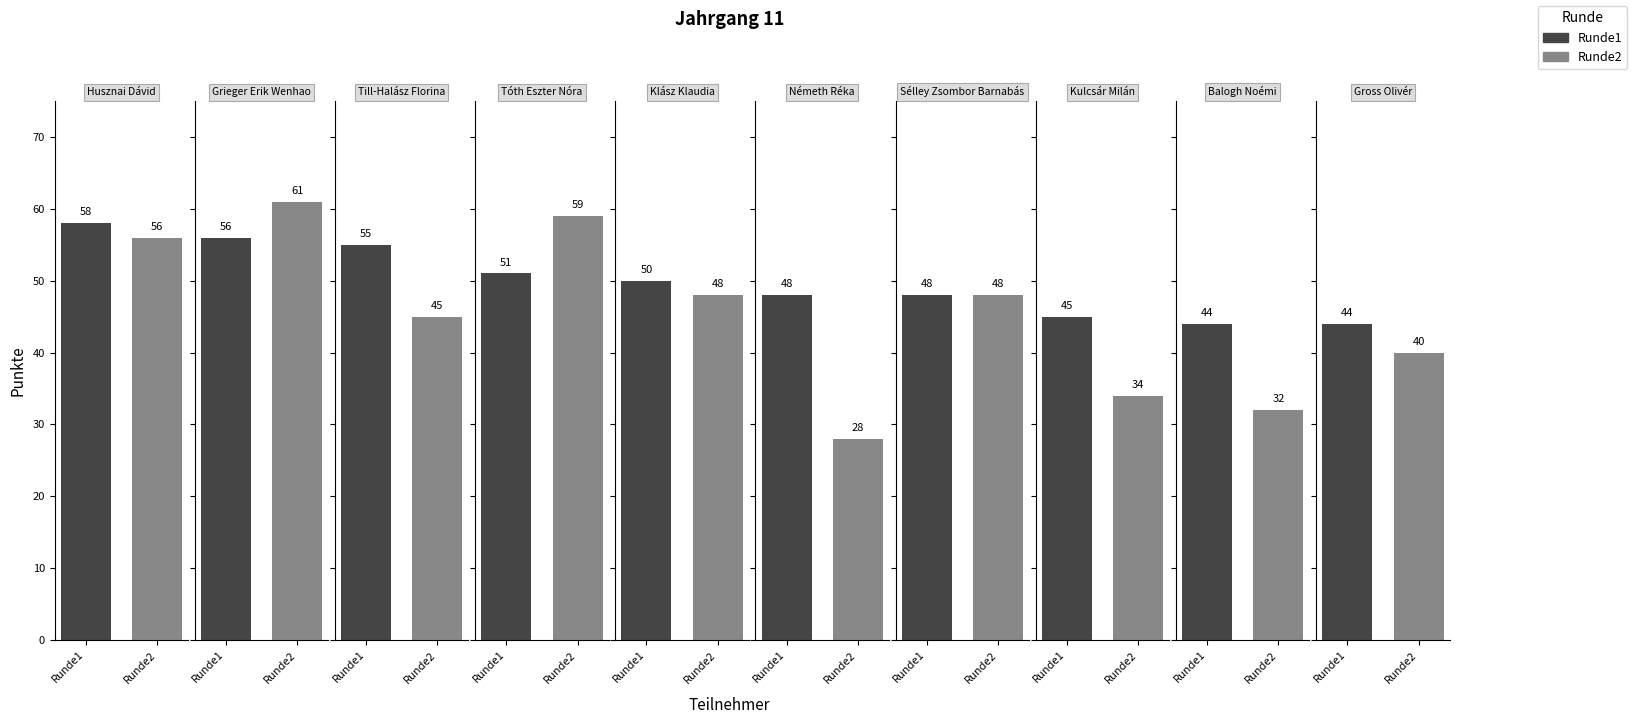

What is the maximum value shown in the chart?

61